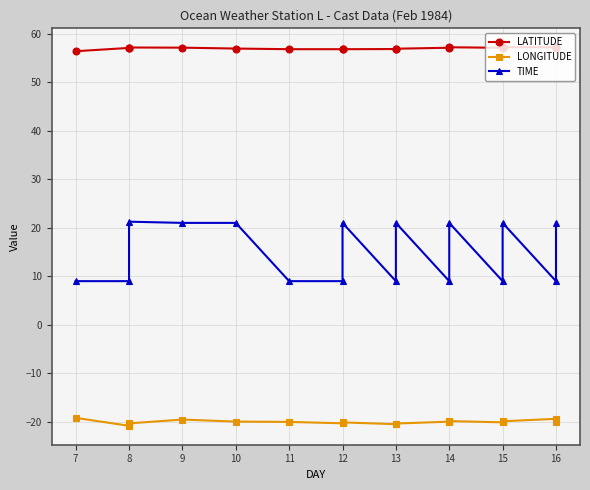

At which category is the sum across all series the highest?

9